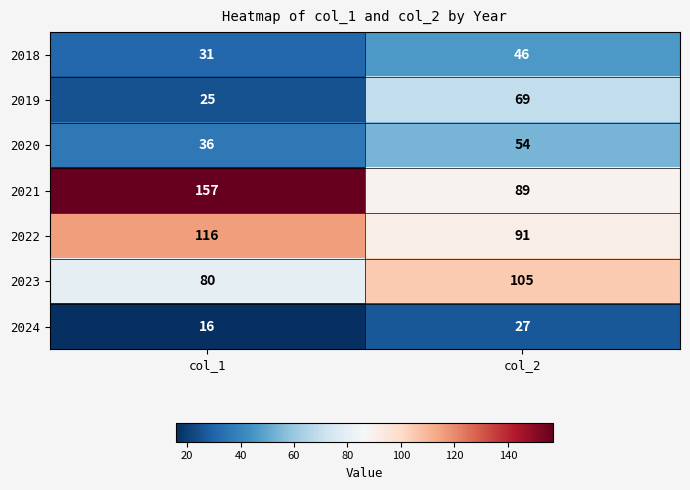

Reading left to right, what are all the values shown in this chart?

2018: col_1=31	col_2=46
2019: col_1=25	col_2=69
2020: col_1=36	col_2=54
2021: col_1=157	col_2=89
2022: col_1=116	col_2=91
2023: col_1=80	col_2=105
2024: col_1=16	col_2=27